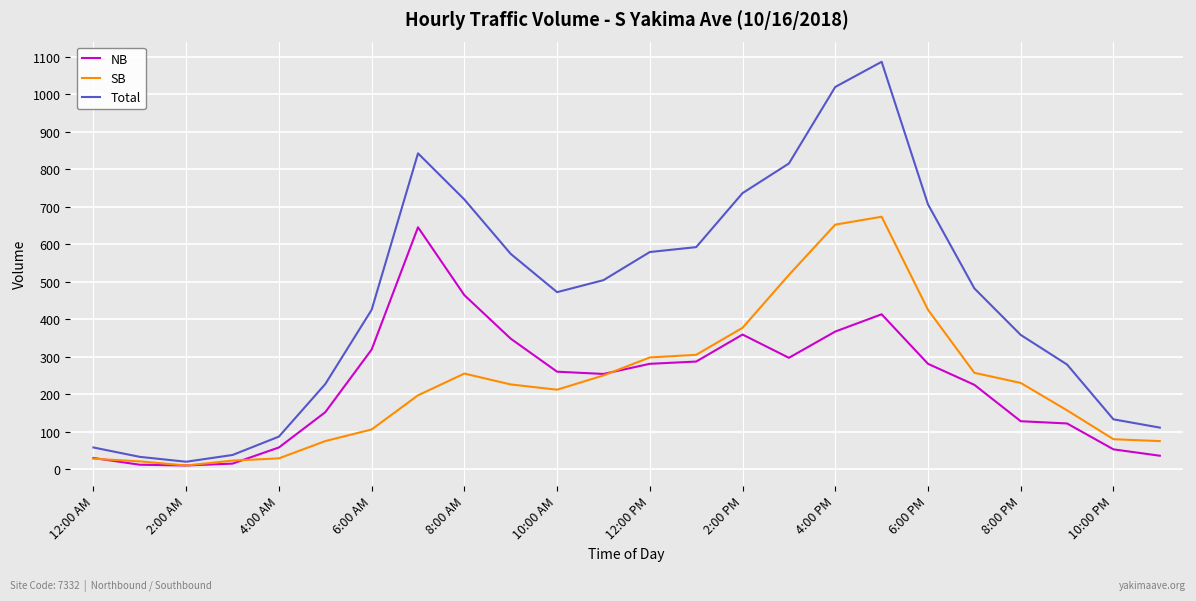

What is the greatest value displayed?

1086